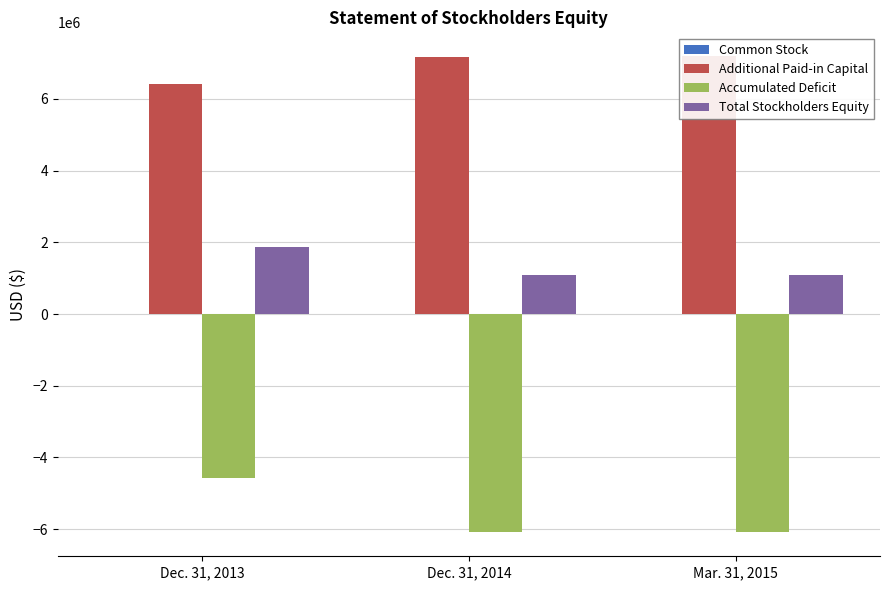

What is the sum of all Additional Paid-in Capital values?

20792655